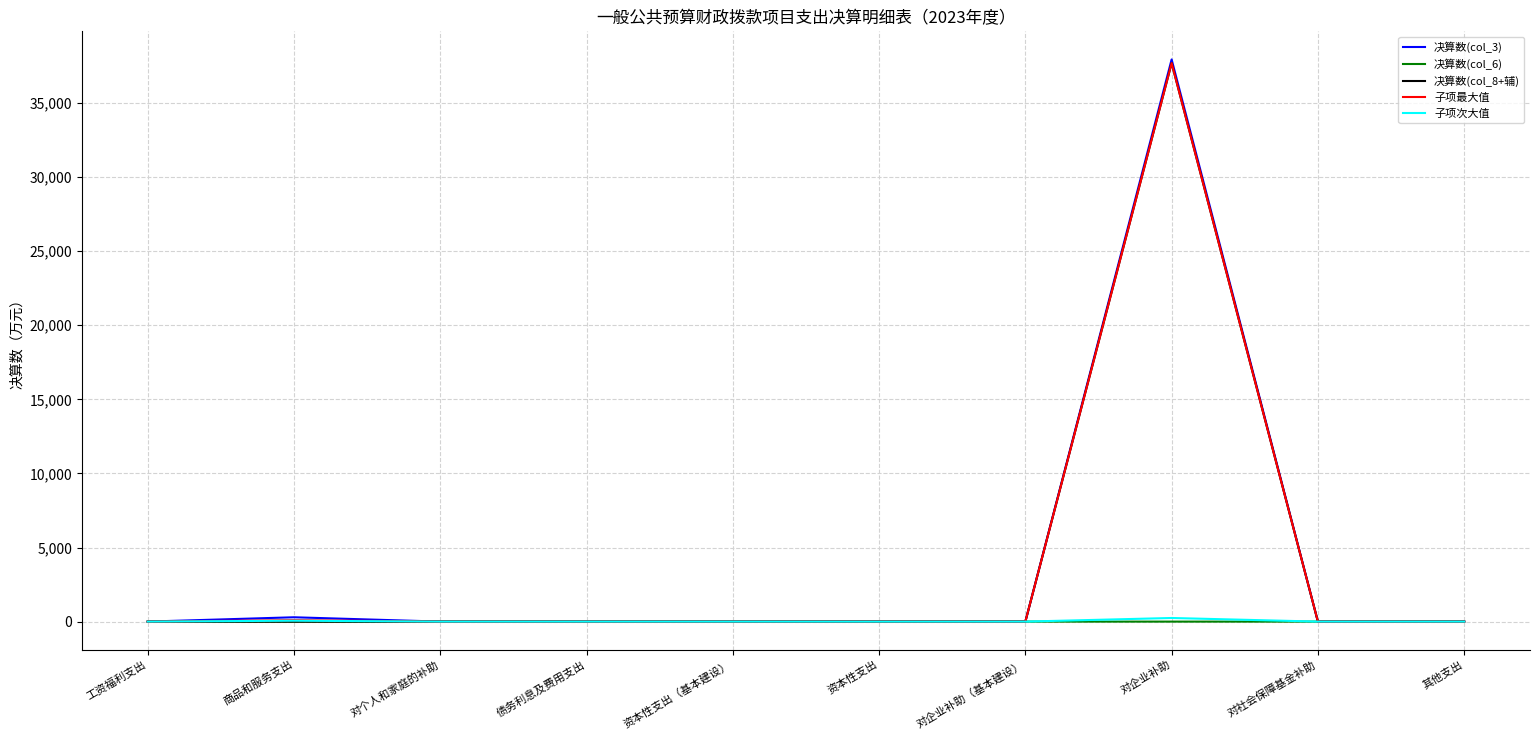

Which label corresponds to the largest value in the chart?

对企业补助